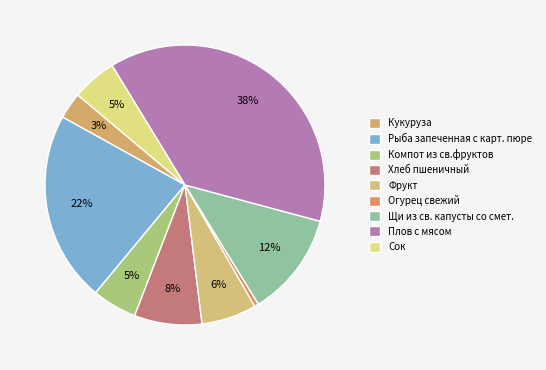

To the nearest percent, what is the difference between the largest and smallest slice percentages?

37%